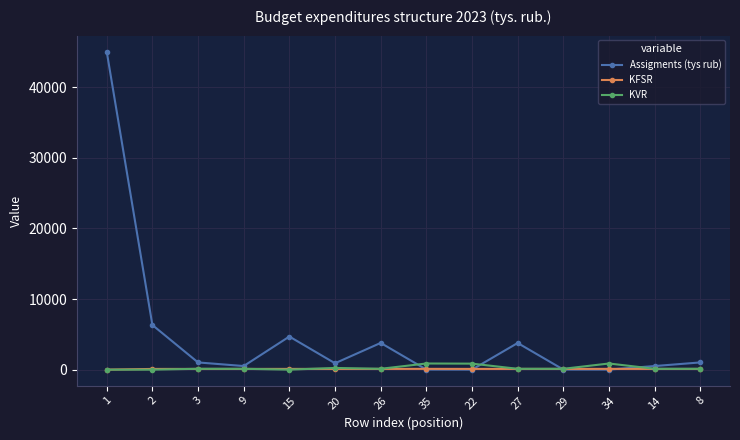

Count the number of data series in this chart.

3